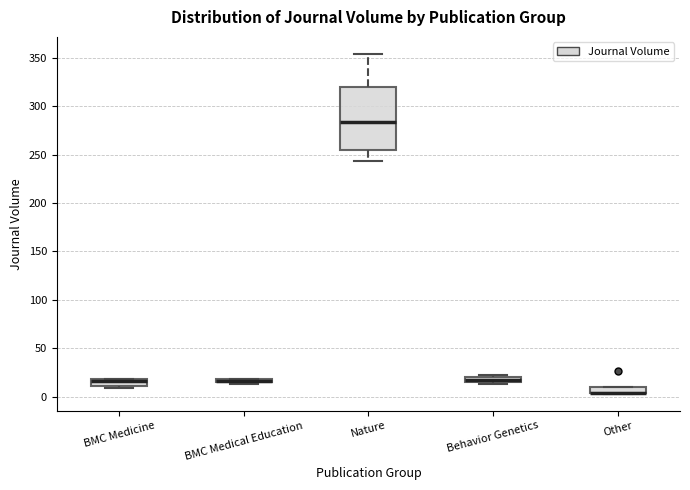

Comparing the boxes themselves (not the whiskers), which one is the tallest?

Nature